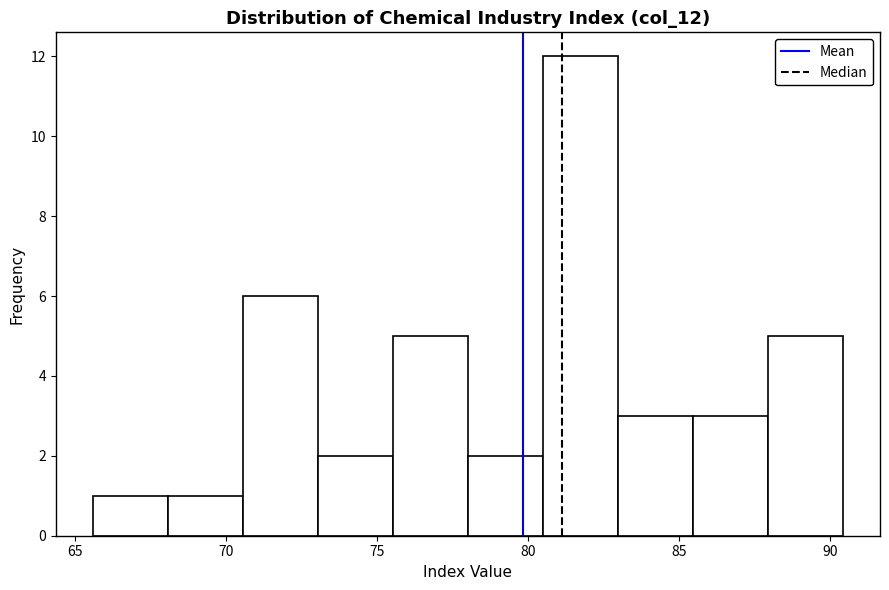

Reading left to right, transcribe this chart: for each bar, give the range it covers on the x-axis and its height. Neither the bar edges nor the heights are printed on the chart, so give them approximately, as read against the axes.

65.5 to 68.0: 1
68.0 to 70.5: 1
70.5 to 73.0: 6
73.0 to 75.5: 2
75.5 to 78.0: 5
78.0 to 80.5: 2
80.5 to 83.0: 12
83.0 to 85.5: 3
85.5 to 88.0: 3
88.0 to 90.5: 5